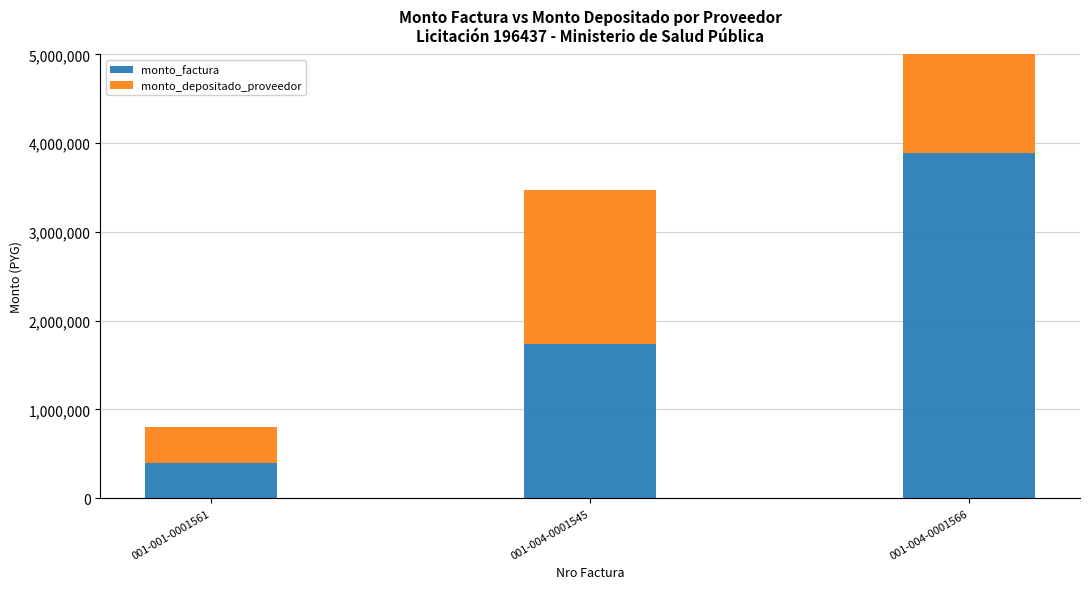

The monto_depositado_proveedor series shows 689837 at 001-001-0001561. True or false?

False